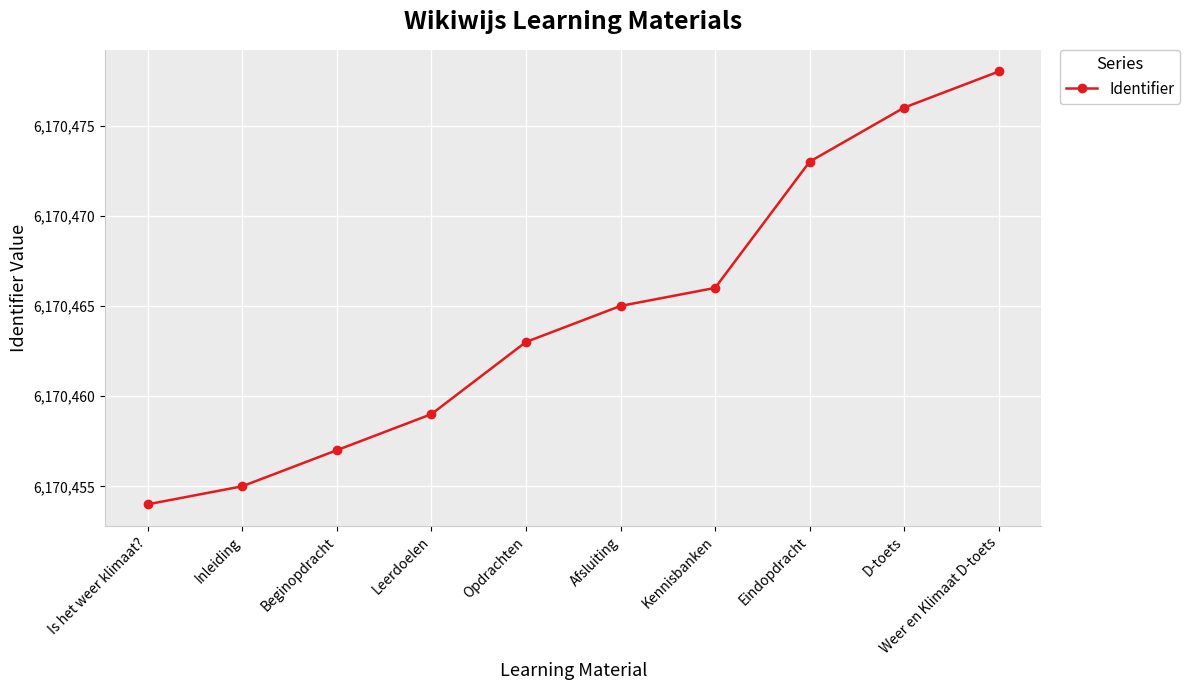

Is this an area chart (filled region under the line)?

No